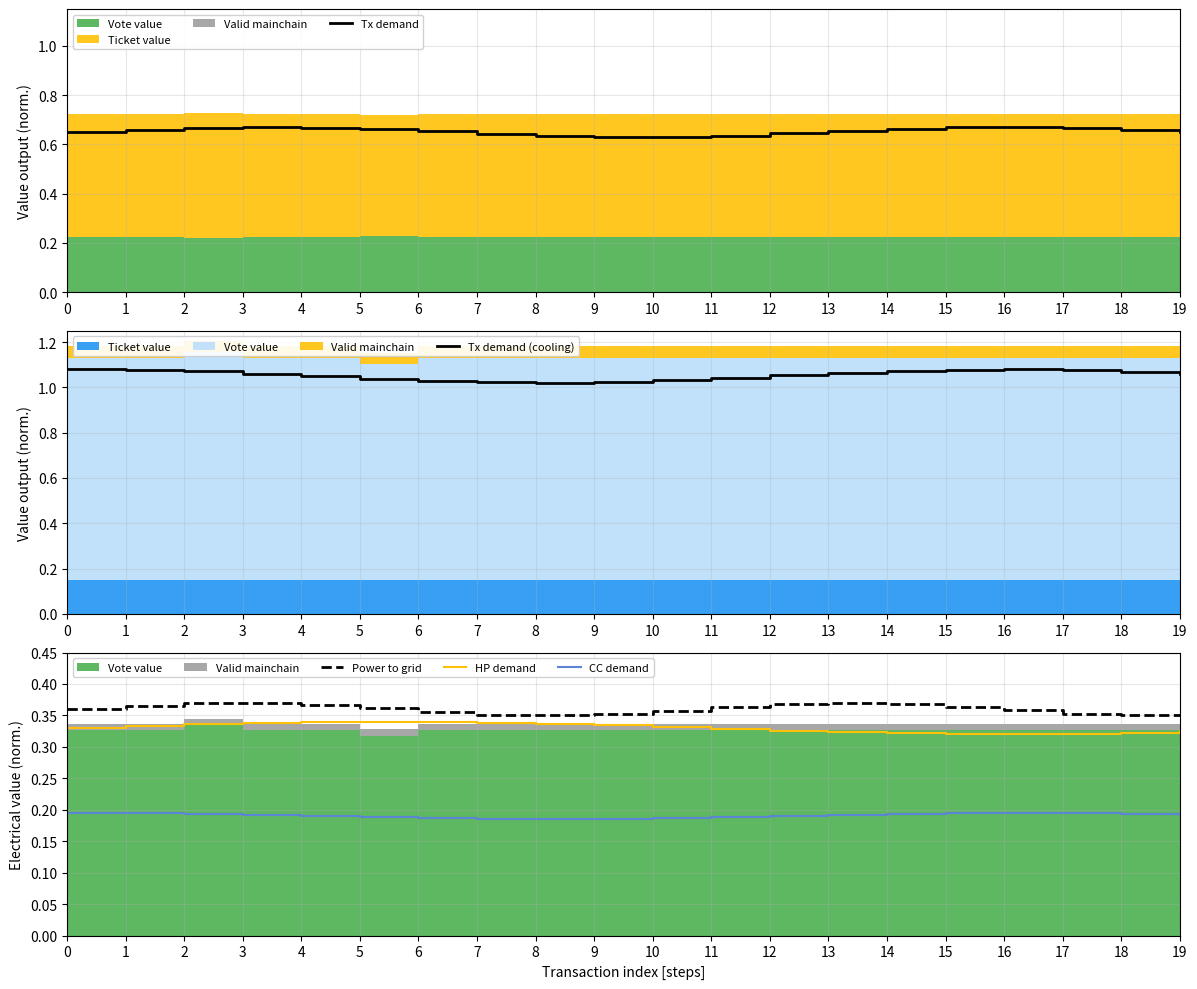

Reading left to right, transcribe all the data shown in this chart.

Tx demand: 0=0.7	1=0.7	2=0.7	3=0.7	4=0.7	5=0.7	6=0.7	7=0.6	8=0.6	9=0.6	10=0.6	11=0.6	12=0.6	13=0.7	14=0.7	15=0.7	16=0.7	17=0.7	18=0.7	19=0.6
Tx demand (cooling): 0=1.1	1=1.1	2=1.1	3=1.1	4=1.0	5=1.0	6=1.0	7=1.0	8=1.0	9=1.0	10=1.0	11=1.0	12=1.1	13=1.1	14=1.1	15=1.1	16=1.1	17=1.1	18=1.1	19=1.1
Power to grid: 0=0.4	1=0.4	2=0.4	3=0.4	4=0.4	5=0.4	6=0.4	7=0.4	8=0.4	9=0.4	10=0.4	11=0.4	12=0.4	13=0.4	14=0.4	15=0.4	16=0.4	17=0.4	18=0.4	19=0.4
HP demand: 0=0.3	1=0.3	2=0.3	3=0.3	4=0.3	5=0.3	6=0.3	7=0.3	8=0.3	9=0.3	10=0.3	11=0.3	12=0.3	13=0.3	14=0.3	15=0.3	16=0.3	17=0.3	18=0.3	19=0.3
CC demand: 0=0.2	1=0.2	2=0.2	3=0.2	4=0.2	5=0.2	6=0.2	7=0.2	8=0.2	9=0.2	10=0.2	11=0.2	12=0.2	13=0.2	14=0.2	15=0.2	16=0.2	17=0.2	18=0.2	19=0.2